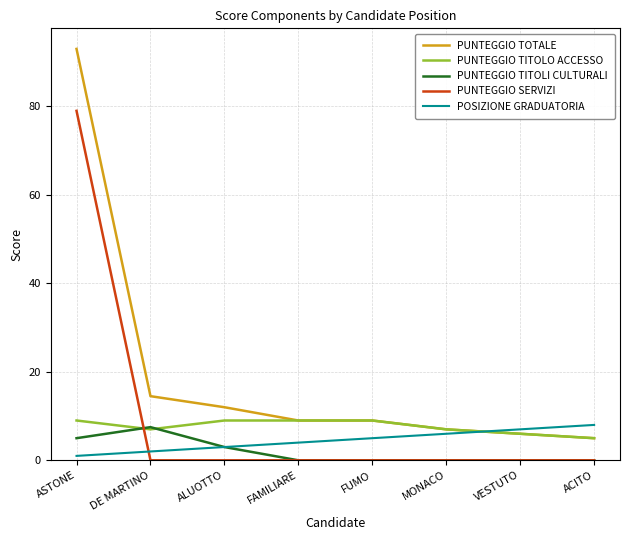

What is the difference between the highest and lowest values at ALUOTTO?

12.0